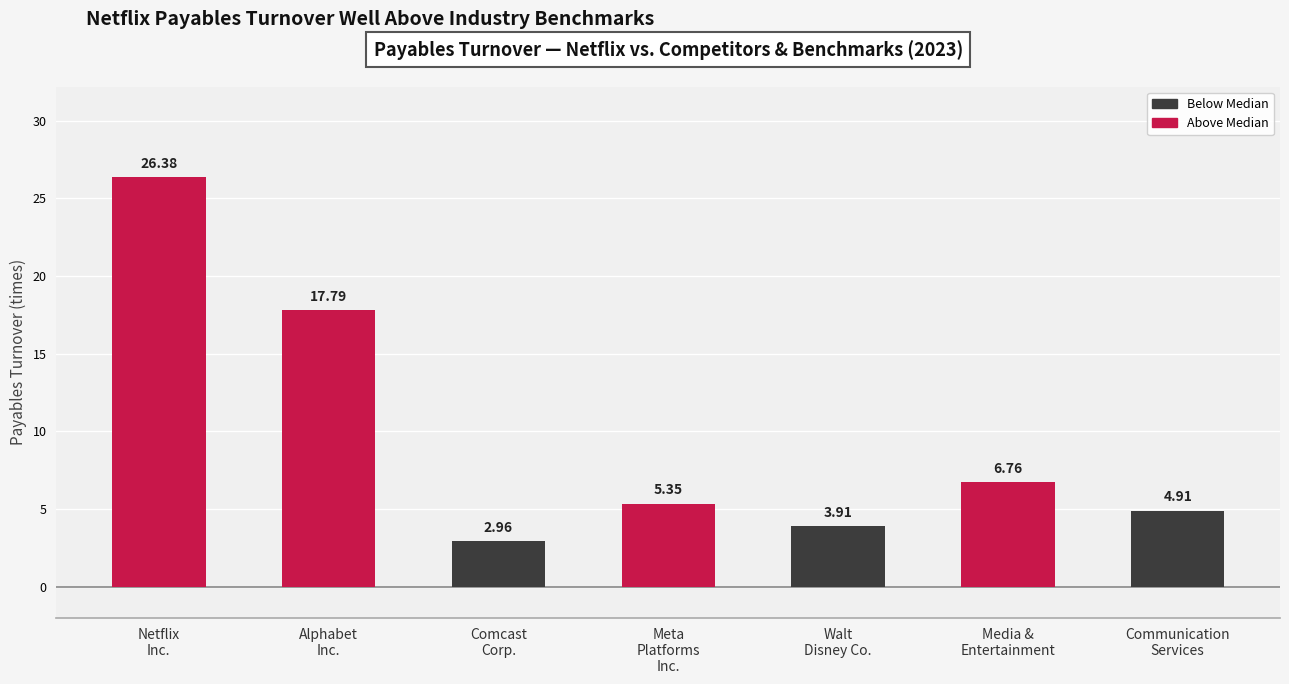

What is the change in value from Alphabet
Inc. to Media &
Entertainment?

-11.0